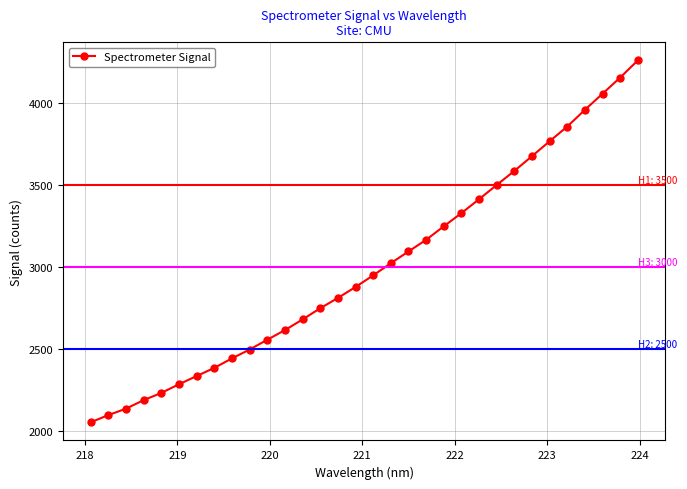

What is the value of the 11th point from the left?

2555.2